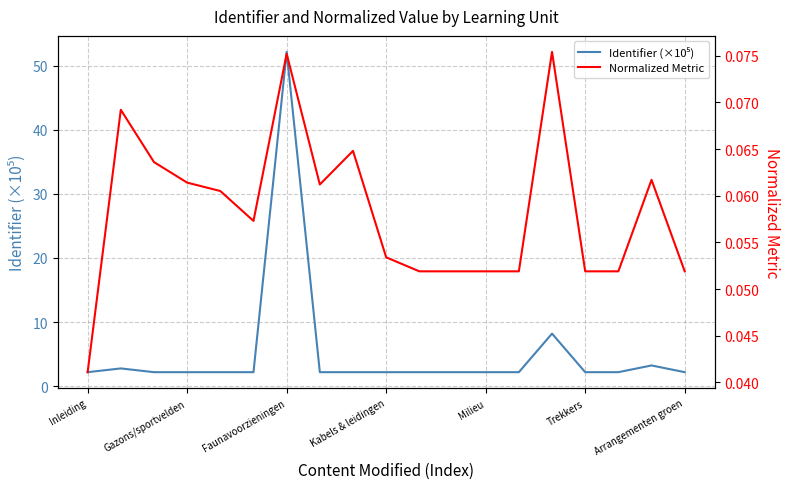

What value does the Identifier (×10⁵) series have at Milieu?

2.2